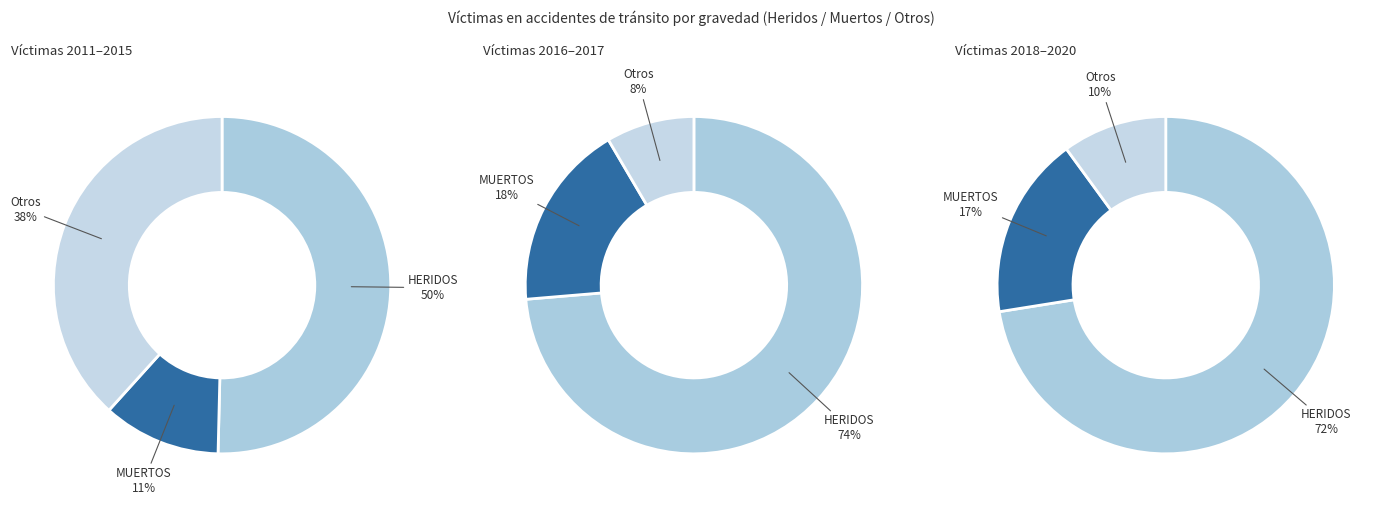

To the nearest percent, what is the combined percentage of 2011 and 2018?

21%